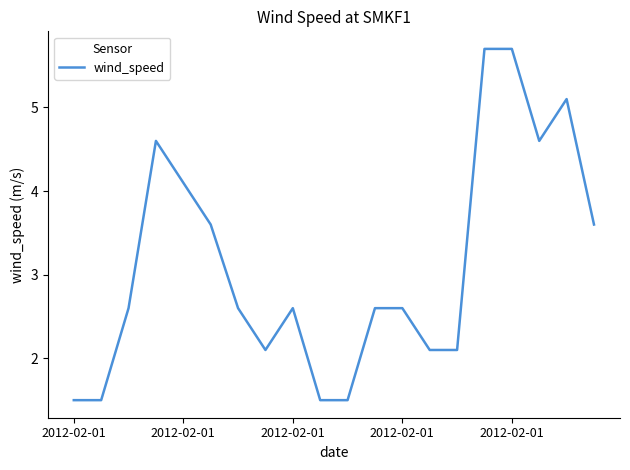

What is the minimum value shown in the chart?

1.5